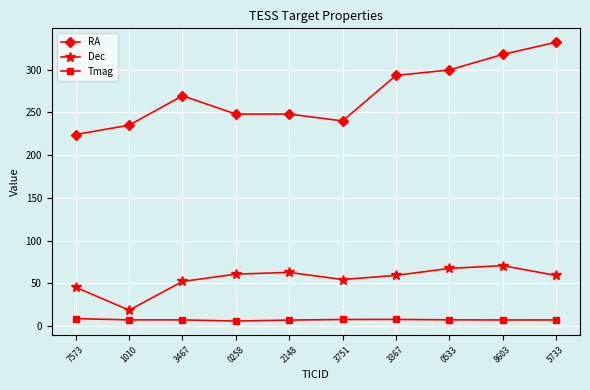

What is the smallest value displayed?

5.9